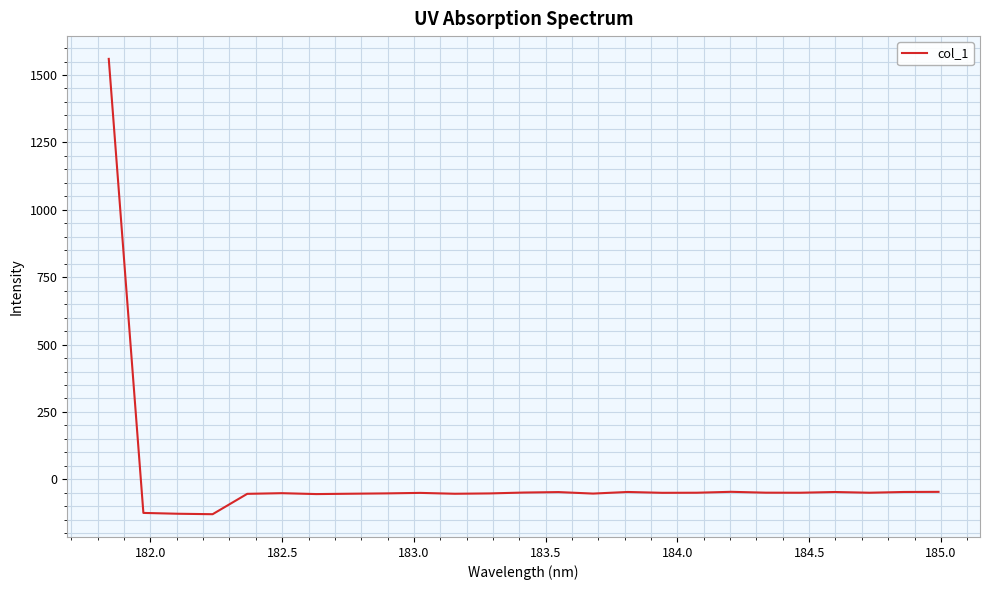

What is the smallest value displayed?

-129.4